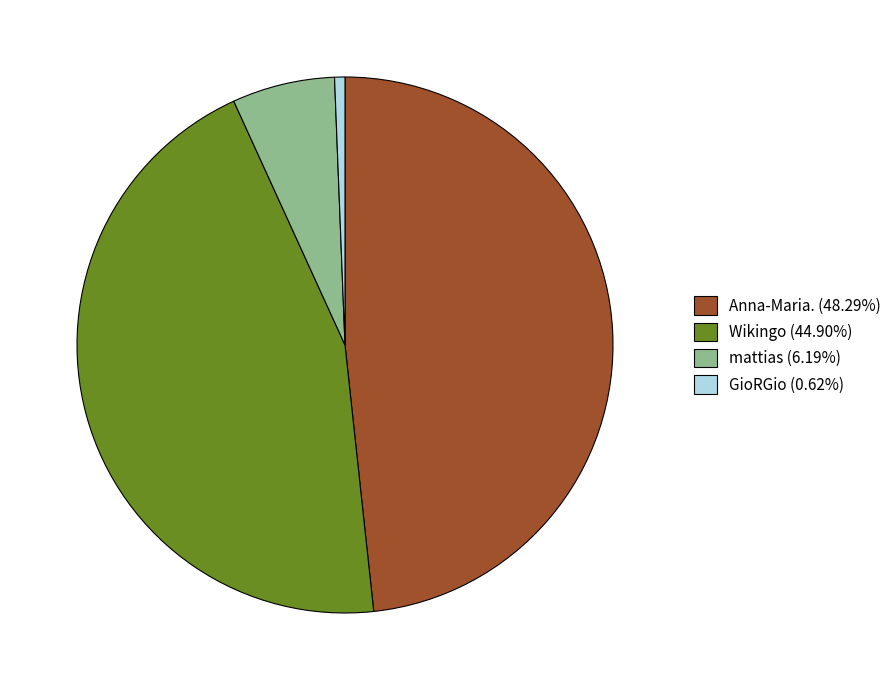

Does mattias represent more than half of the total?

No